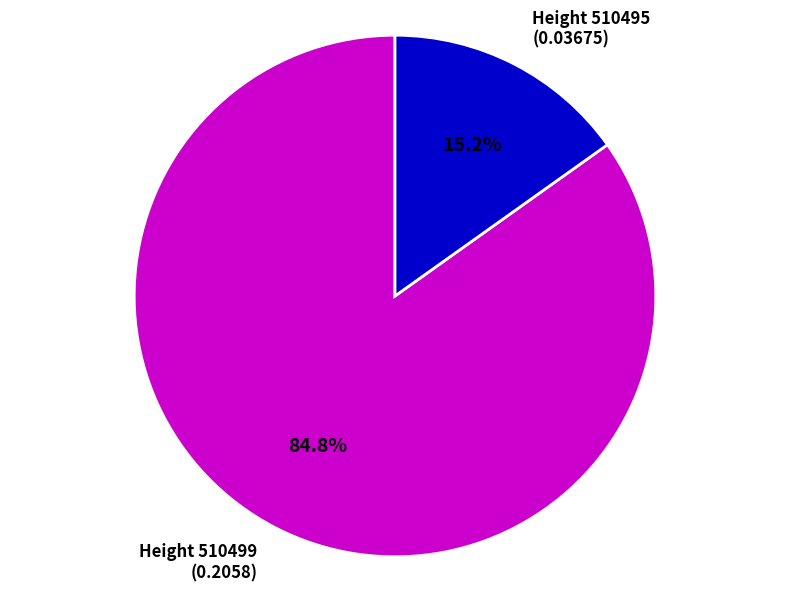

How many slices are in this pie chart?

2